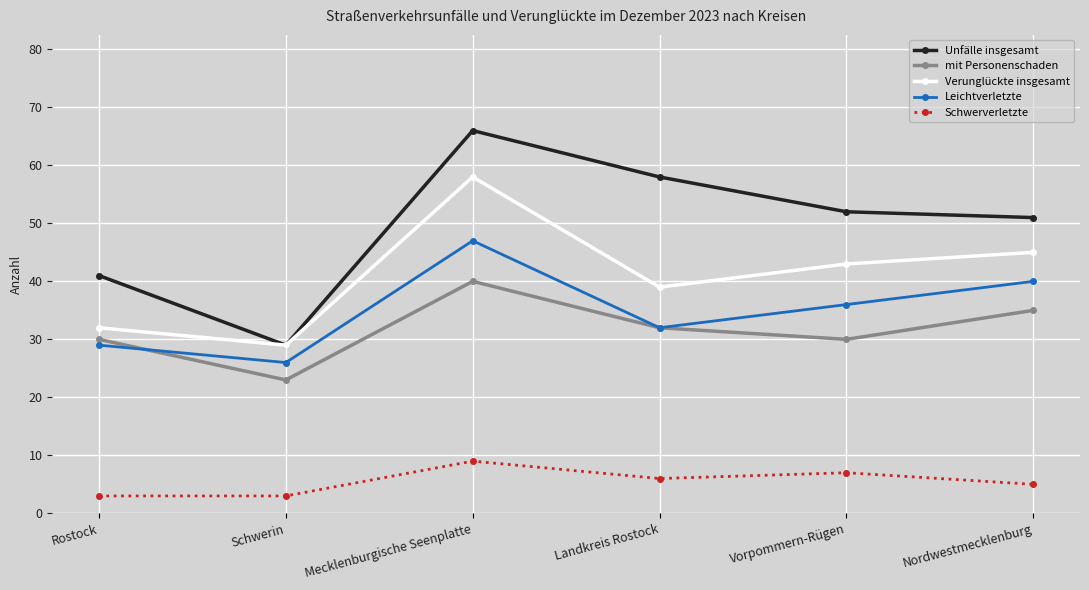

What are all the series names shown in the legend?

Unfälle insgesamt, mit Personenschaden, Verunglückte insgesamt, Leichtverletzte, Schwerverletzte